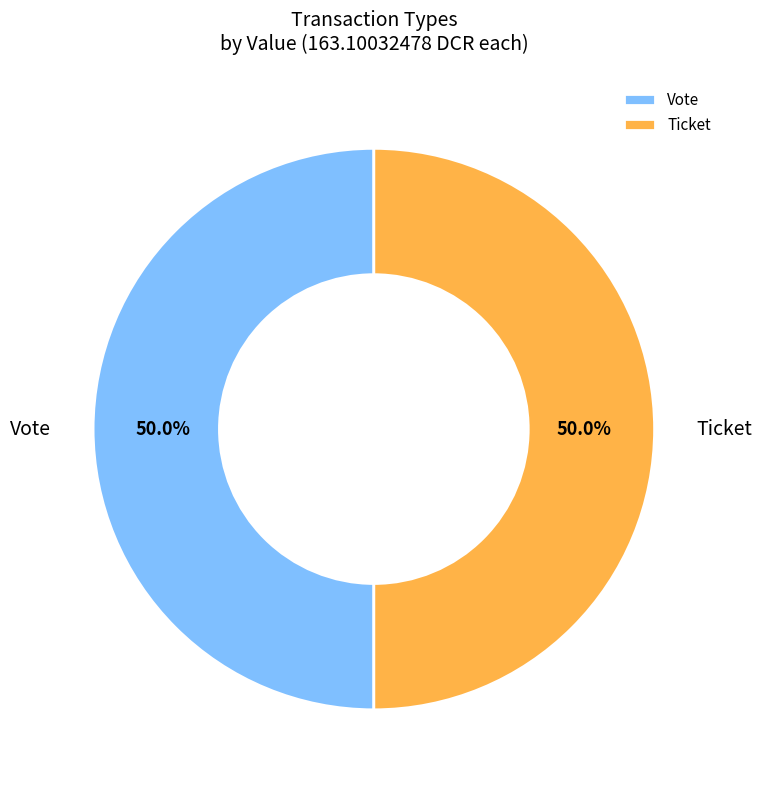

What is the ratio of the value at Ticket to the value at Vote?

1.0